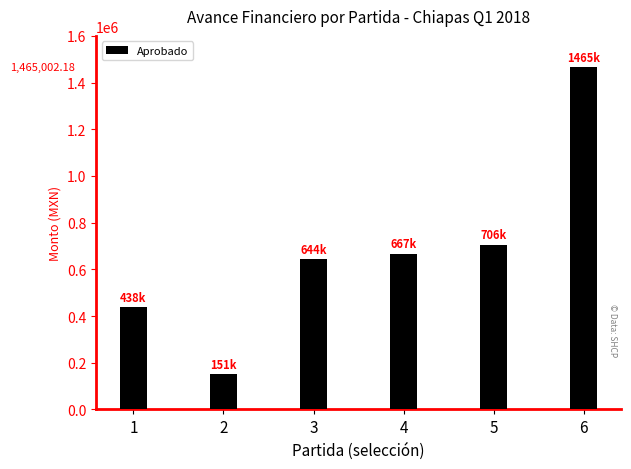

Reading right to left, transcribe all the data shown in this chart.

6=1465002.2	5=705560.7	4=666888.1	3=643876.1	2=151261.2	1=438134.7